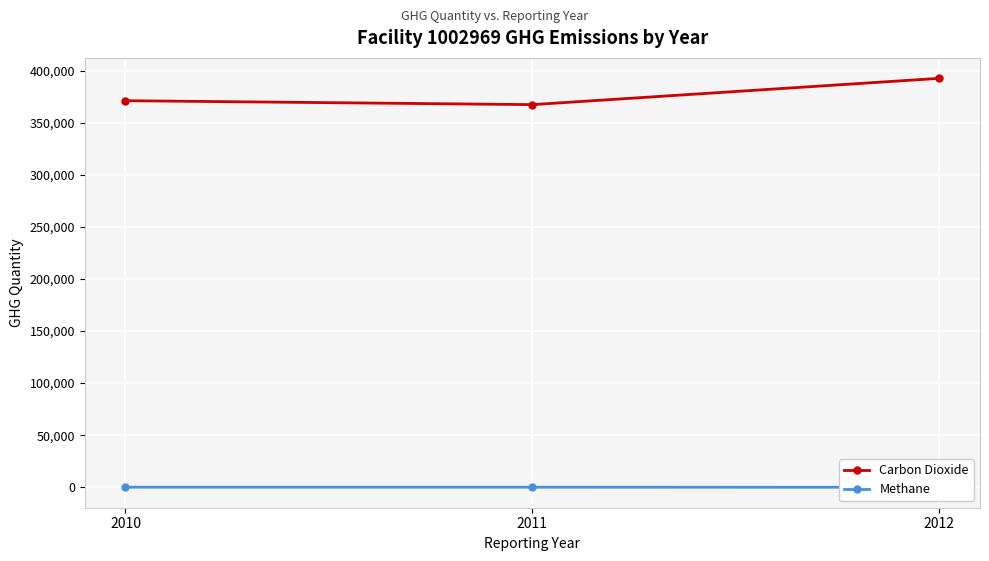

Reading left to right, list all the values displayed in this chart.

Carbon Dioxide: 371161.0	367388.0	392626.0
Methane: 82.1	75.0	0.0